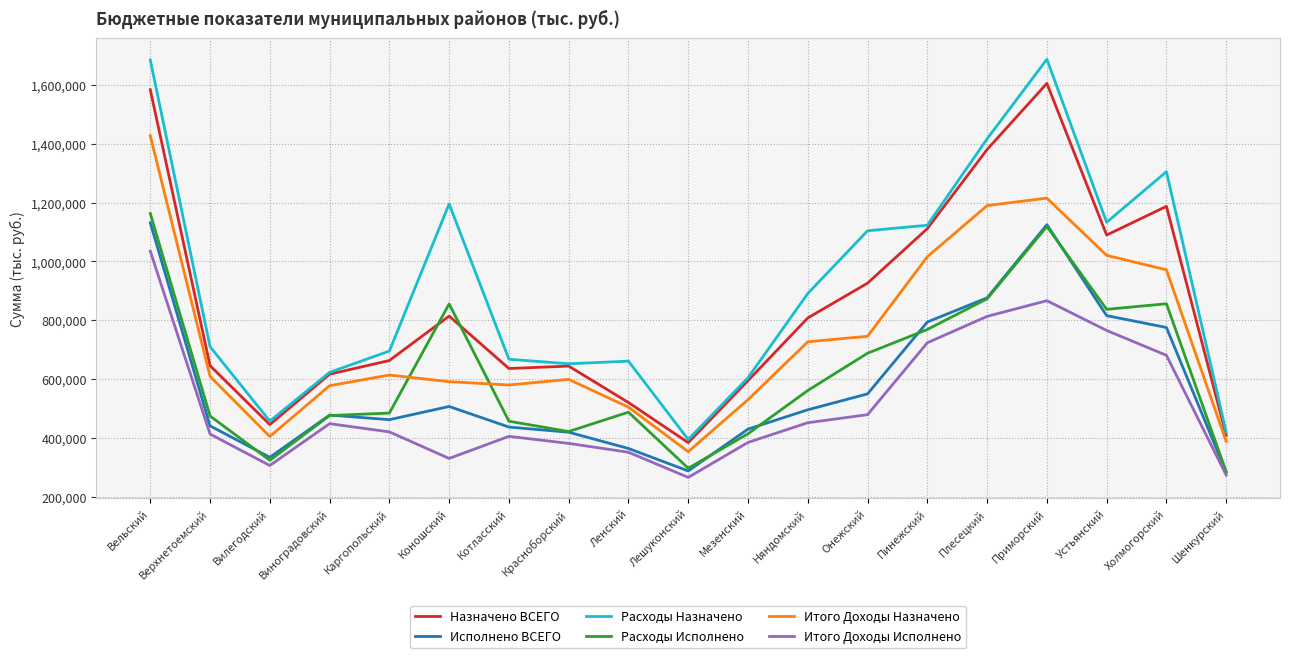

At which label is Исполнено ВСЕГО closest to 707546?

Холмогорский